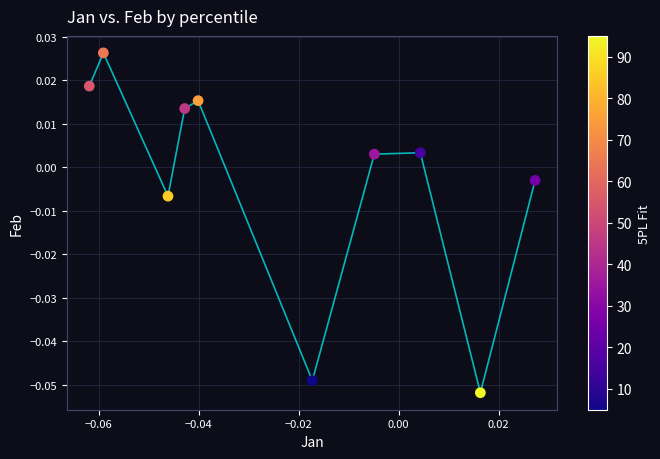

Count the number of points in this scatter plot.

10